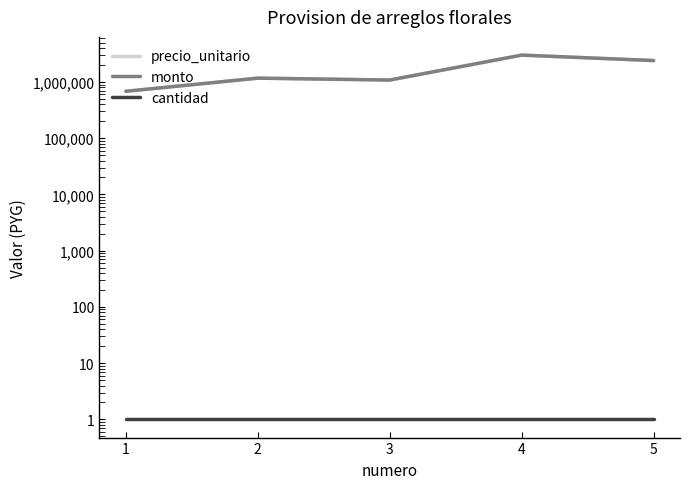

True or false: precio_unitario and monto intersect in this chart.

False